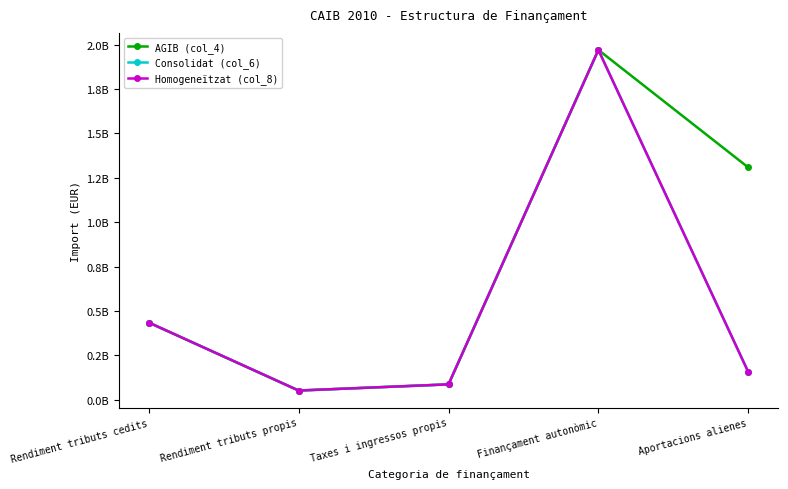

True or false: Consolidat (col_6) and Homogeneïtzat (col_8) intersect in this chart.

False